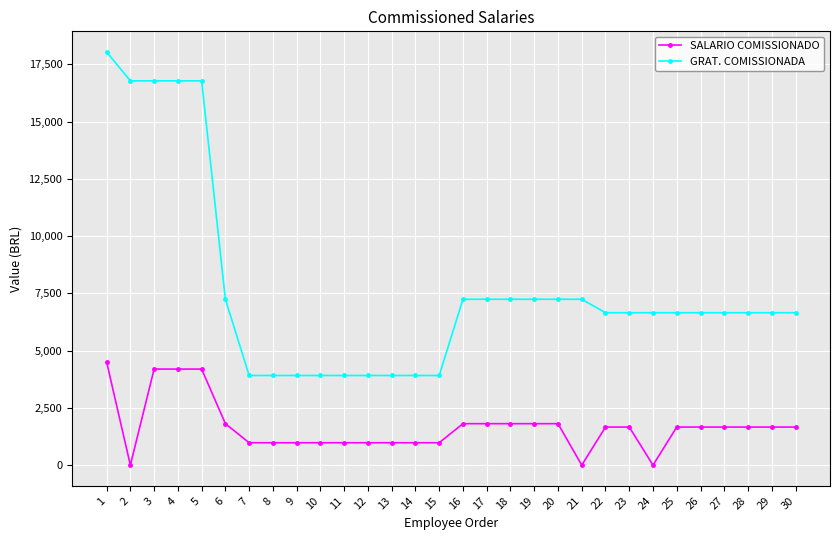

How many categories are shown in the chart?

30